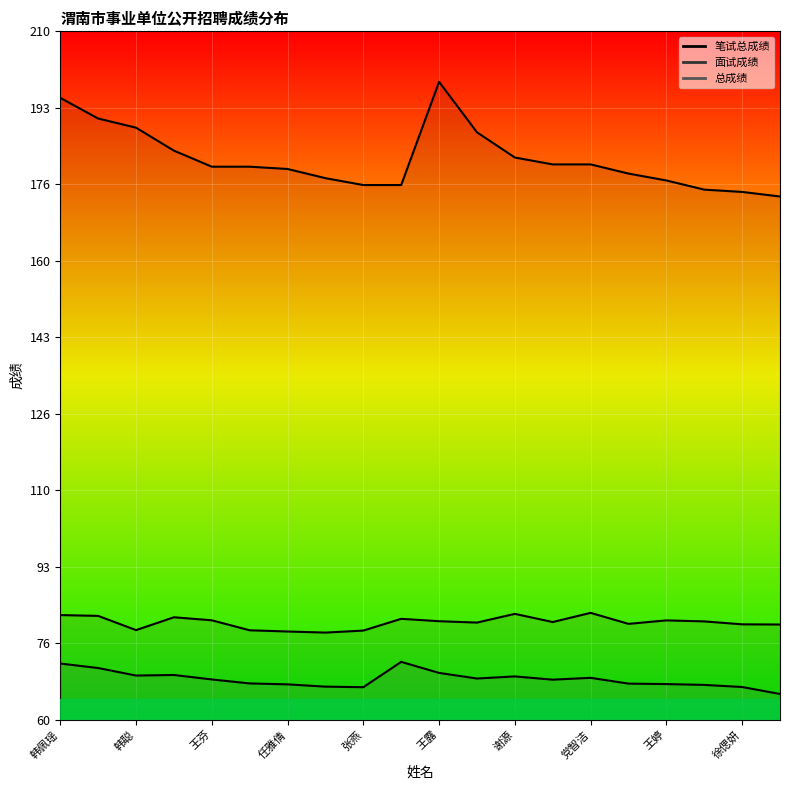

Where is the first local minimum for 面试成绩?

韩聪